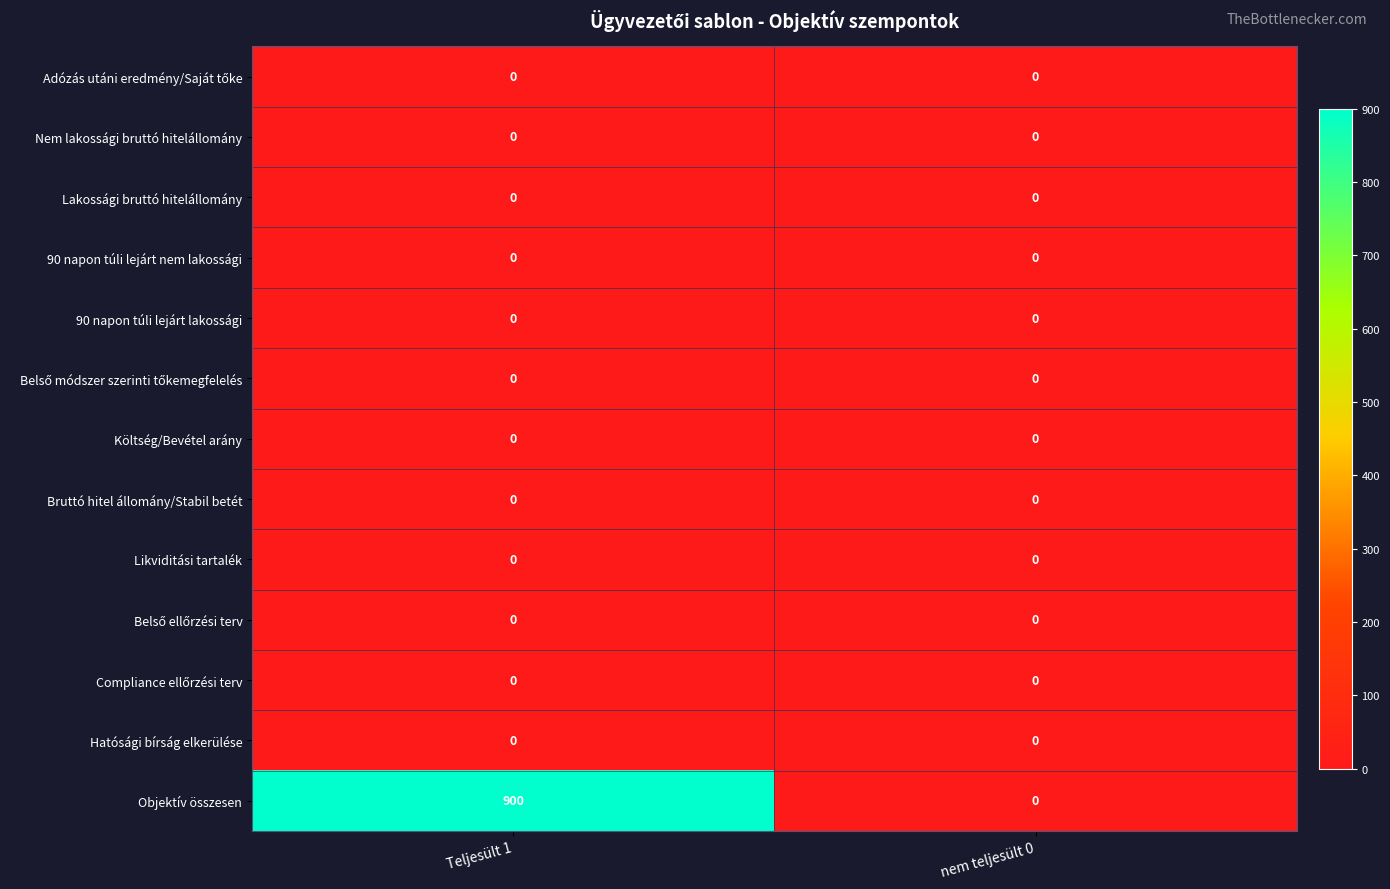

True or false: Nem lakossági bruttó hitelállomány has a value of 0 at nem teljesült 0.

True